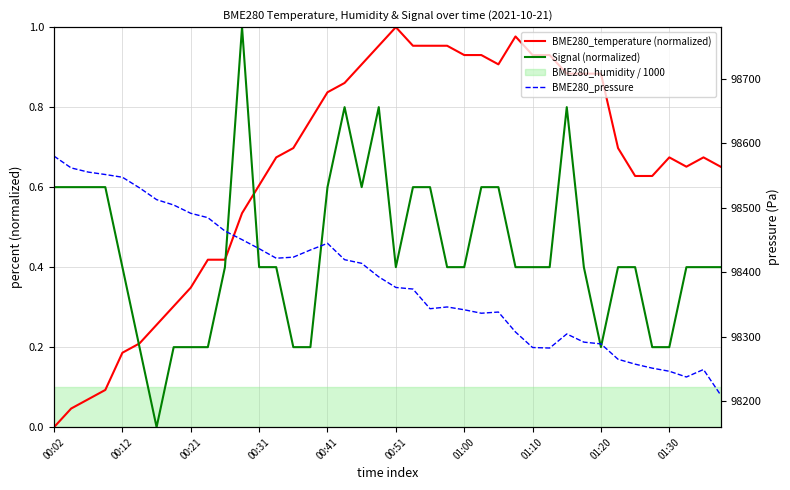

How many Signal (normalized) values are between 0 and 1?

40